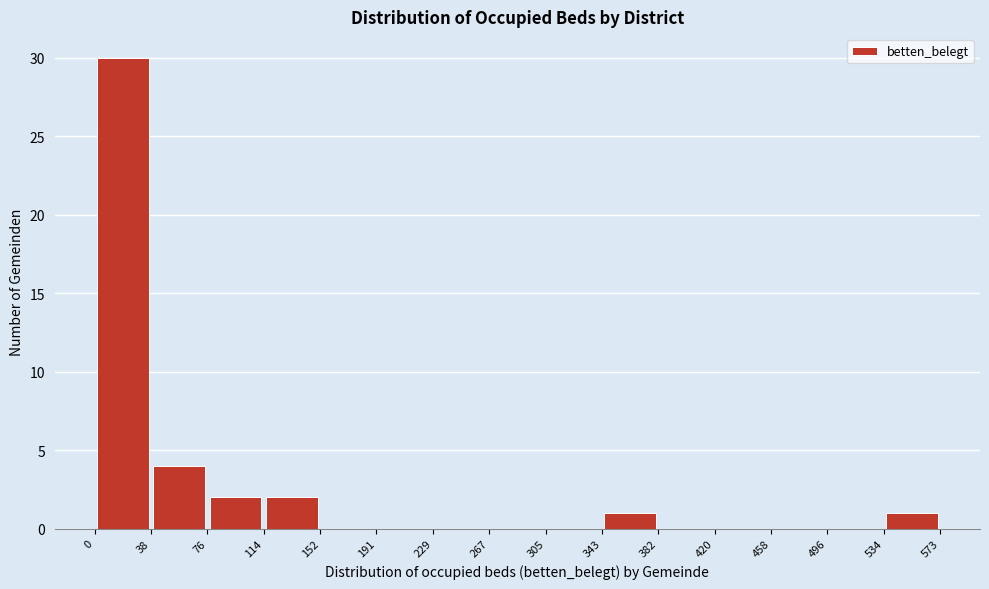

Reading left to right, list every bar in this chart as the range it spans on the x-axis followed by its height. The values are not printed on the chart, so give them approximately, as read against the axis.

0 to 38: 30
38 to 76: 4
76 to 114: 2
114 to 152: 2
152 to 191: 0
191 to 229: 0
229 to 267: 0
267 to 305: 0
305 to 343: 0
343 to 382: 1
382 to 420: 0
420 to 458: 0
458 to 496: 0
496 to 534: 0
534 to 573: 1